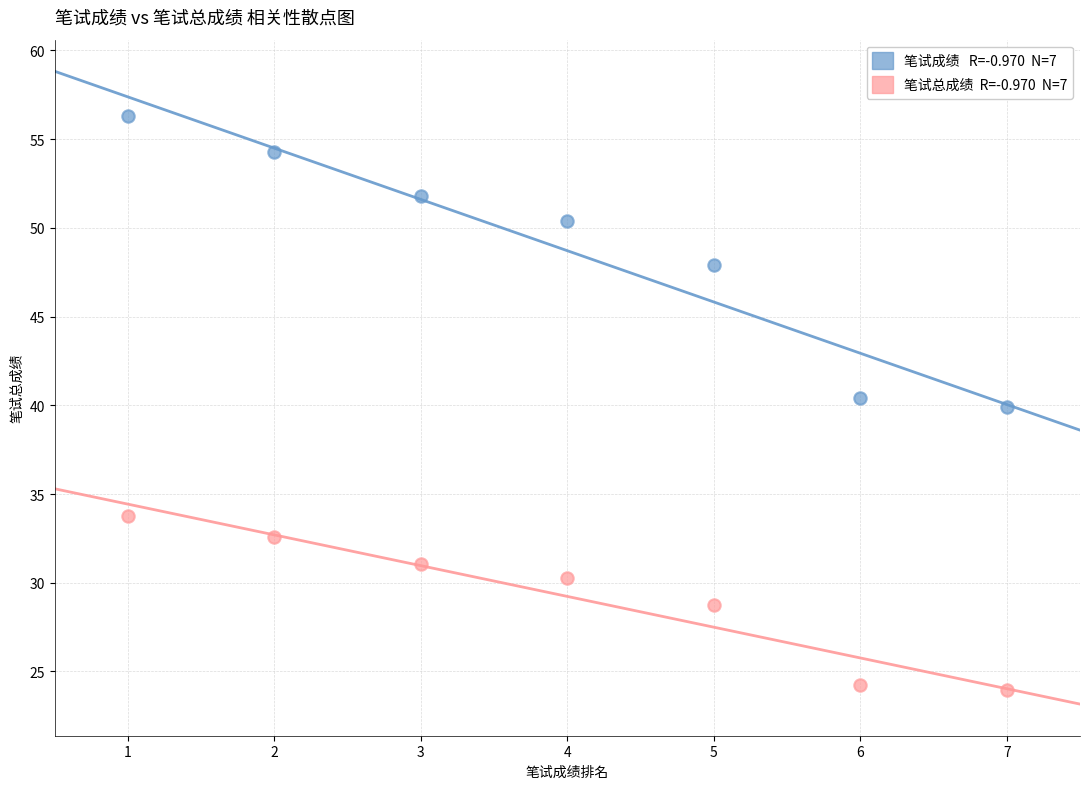

Count the number of points in this scatter plot.

14